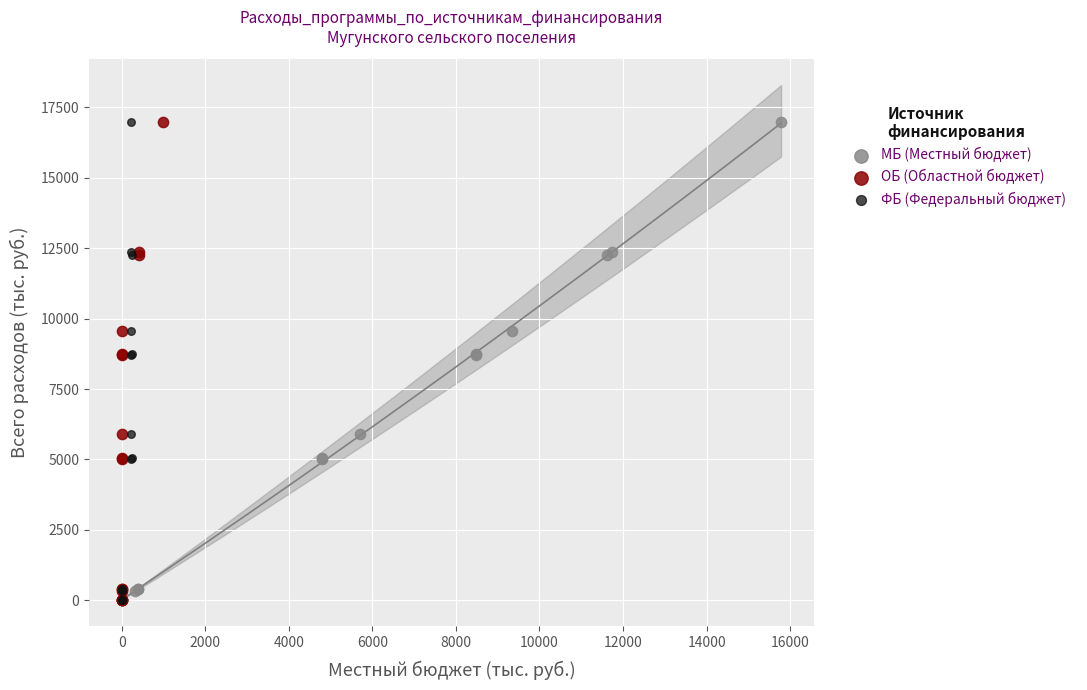

What are all the series names shown in the legend?

МБ (Местный бюджет), ОБ (Областной бюджет), ФБ (Федеральный бюджет)